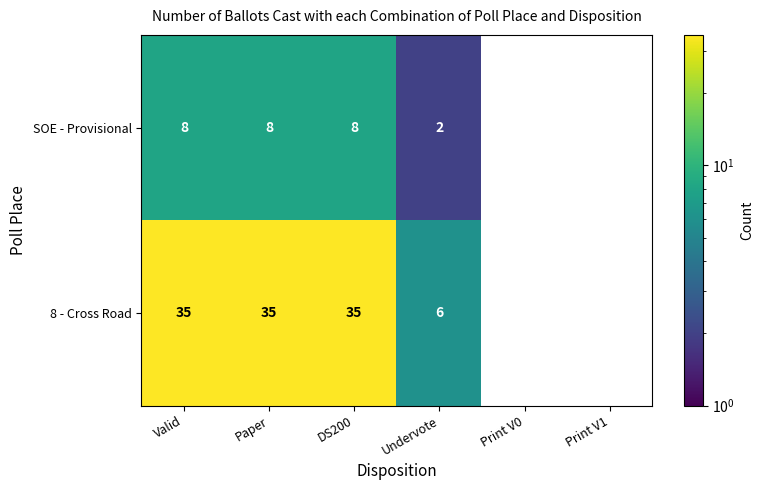

What is the difference between the highest and lowest values at Valid?

27